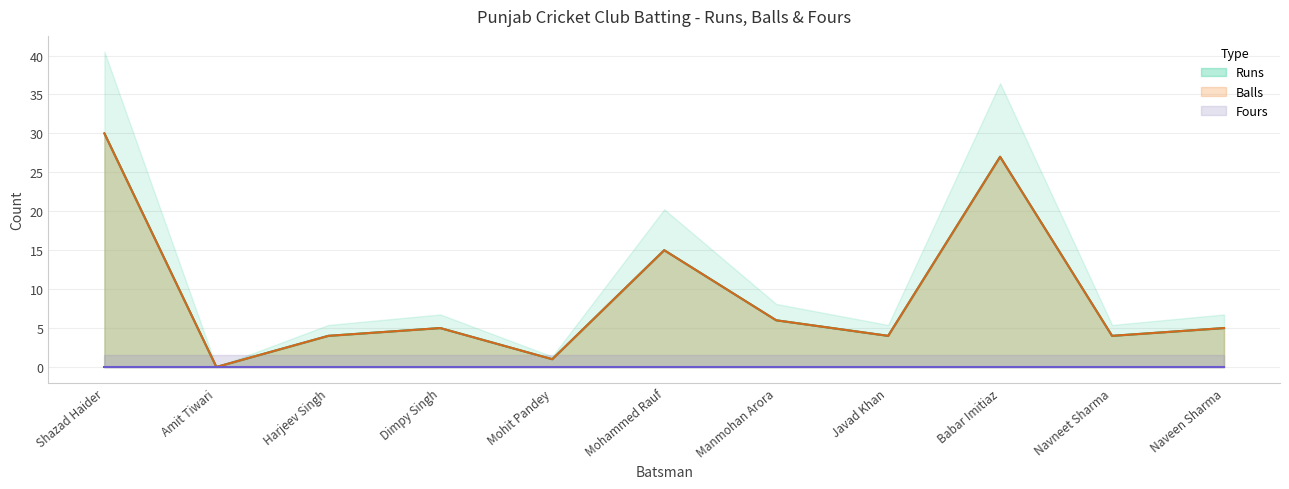

What position from the left is Shazad Haider?

1